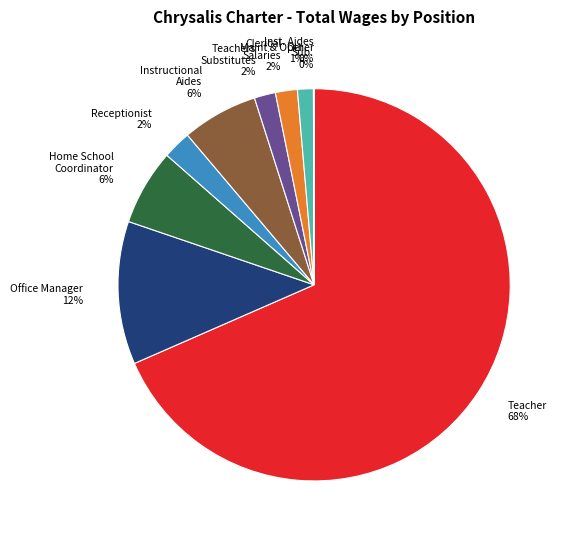

Do Instructional Aides 6% and Clerical Salaries 2% together represent more than half of the pie?

No